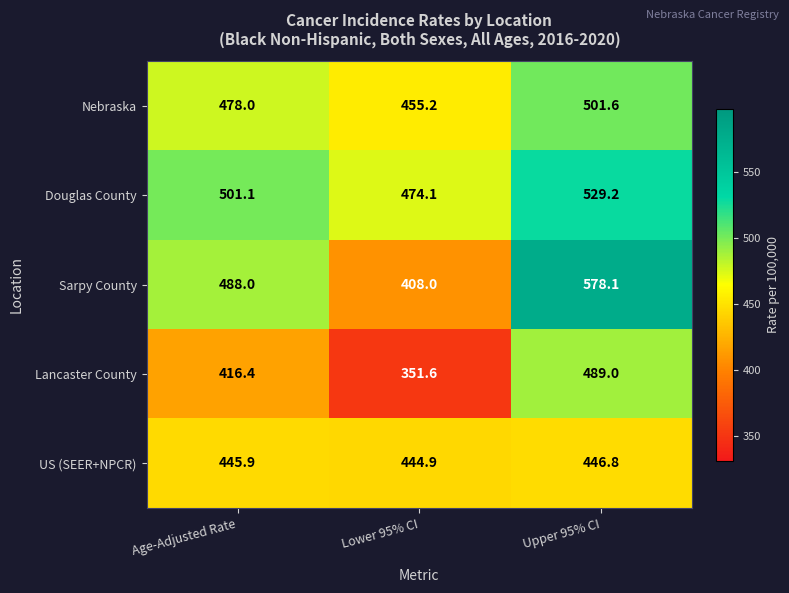

Which series has the largest range (max minus min)?

Sarpy County